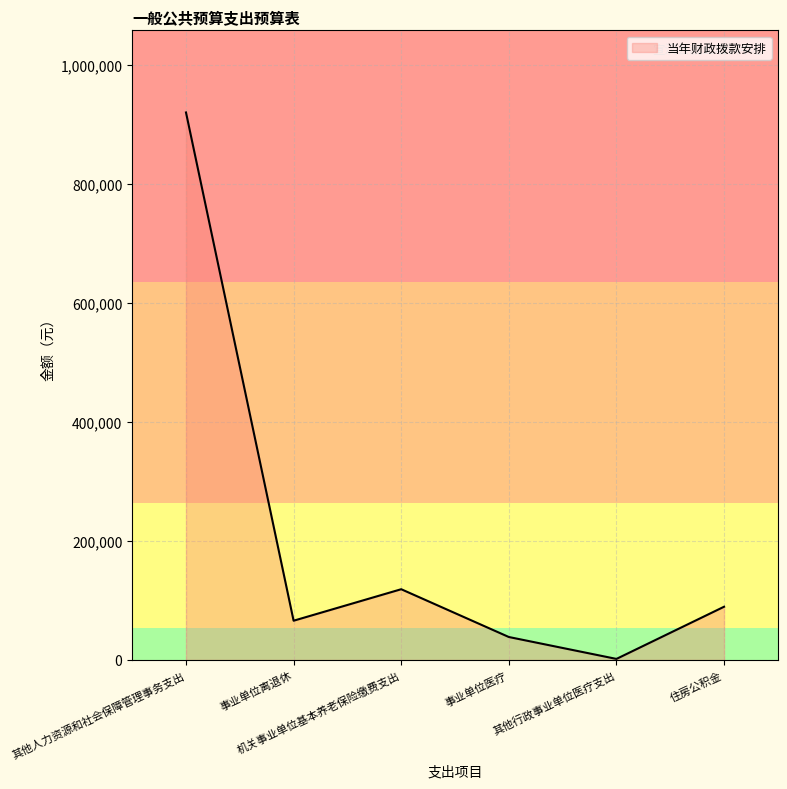

Rank the categories by value from highest to lowest.

其他人力资源和社会保障管理事务支出, 机关事业单位基本养老保险缴费支出, 住房公积金, 事业单位离退休, 事业单位医疗, 其他行政事业单位医疗支出